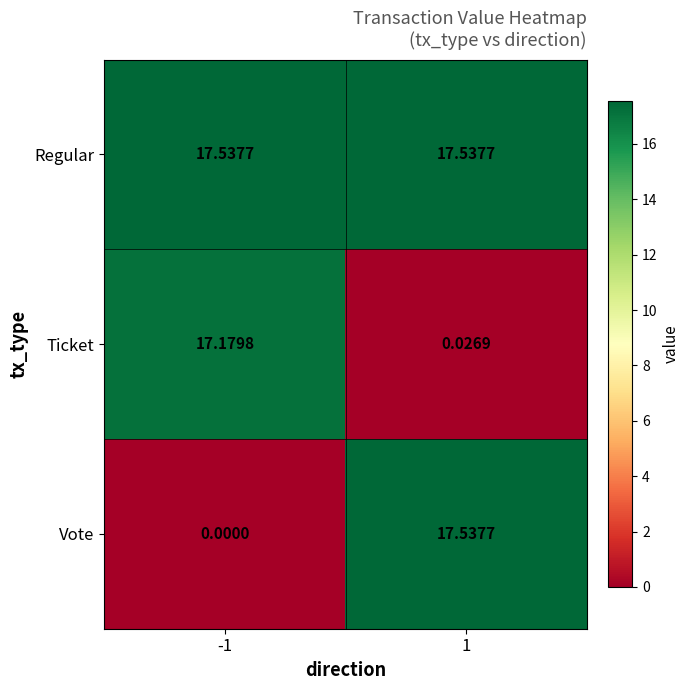

Rank the series at -1 from highest to lowest value.

Regular, Ticket, Vote